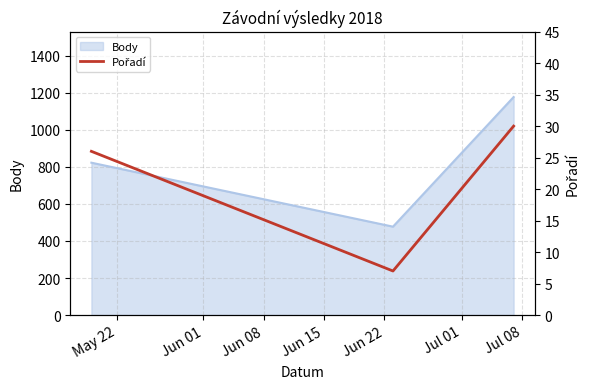

What is the sum of all values?

63